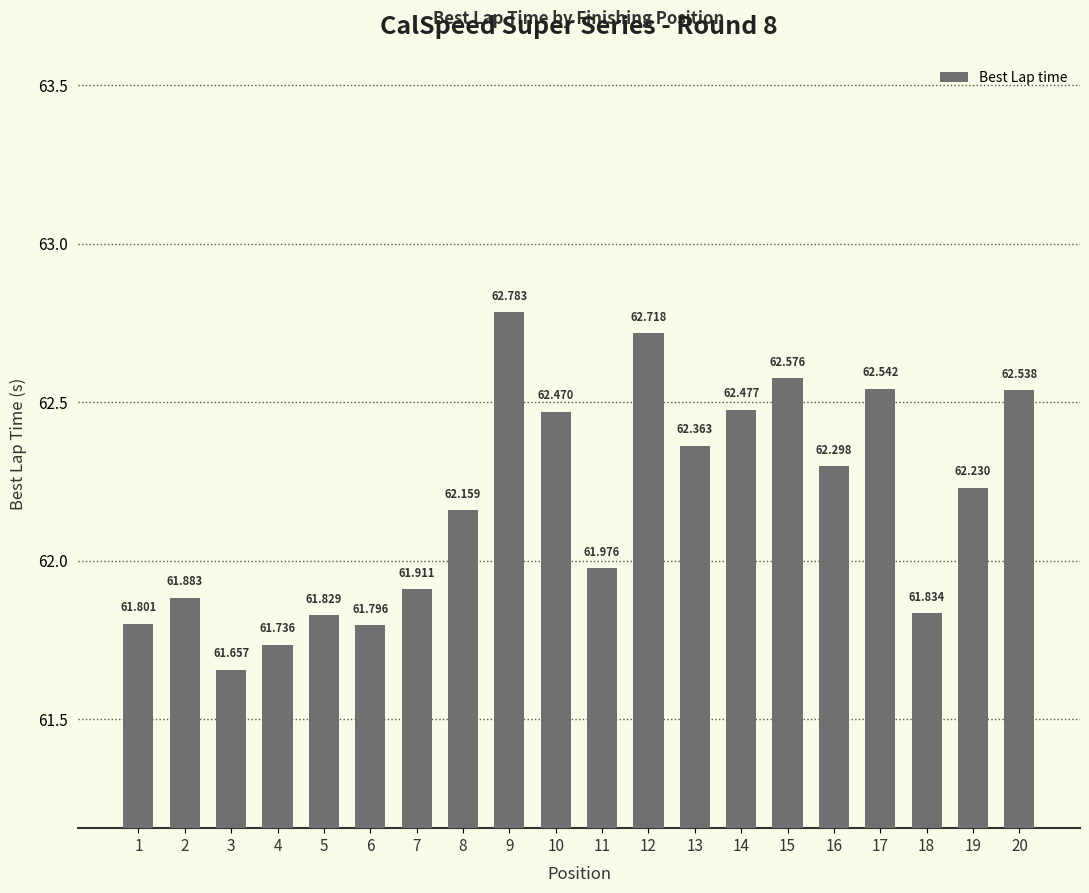

What is the difference between the maximum and minimum values?

1.1